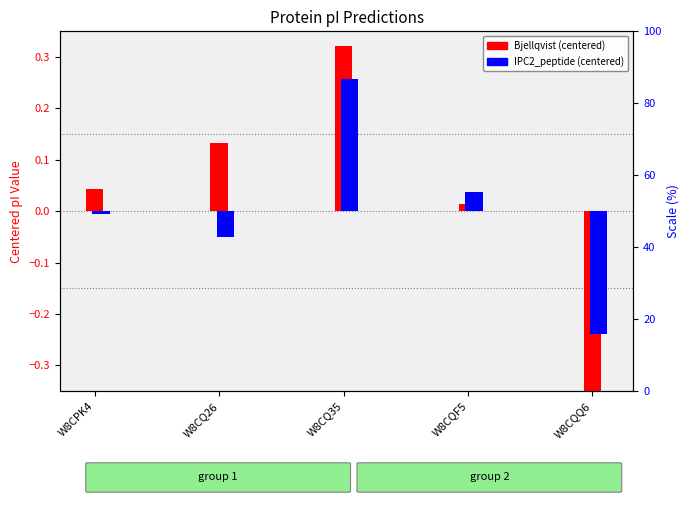

Reading left to right, extract all data points from this chart.

Bjellqvist (centered): W8CPK4=0.0	W8CQ26=0.1	W8CQ35=0.3	W8CQF5=0.0	W8CQQ6=-0.5
IPC2_peptide (centered): W8CPK4=-0.0	W8CQ26=-0.0	W8CQ35=0.3	W8CQF5=0.0	W8CQQ6=-0.2